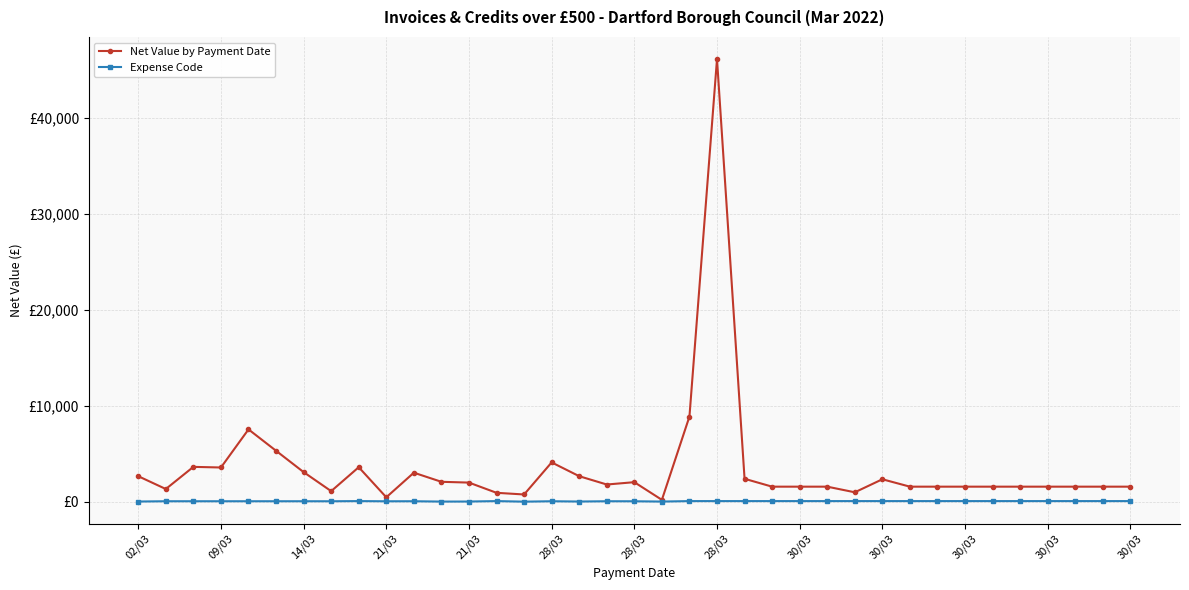

What are all the series names shown in the legend?

Net Value by Payment Date, Expense Code